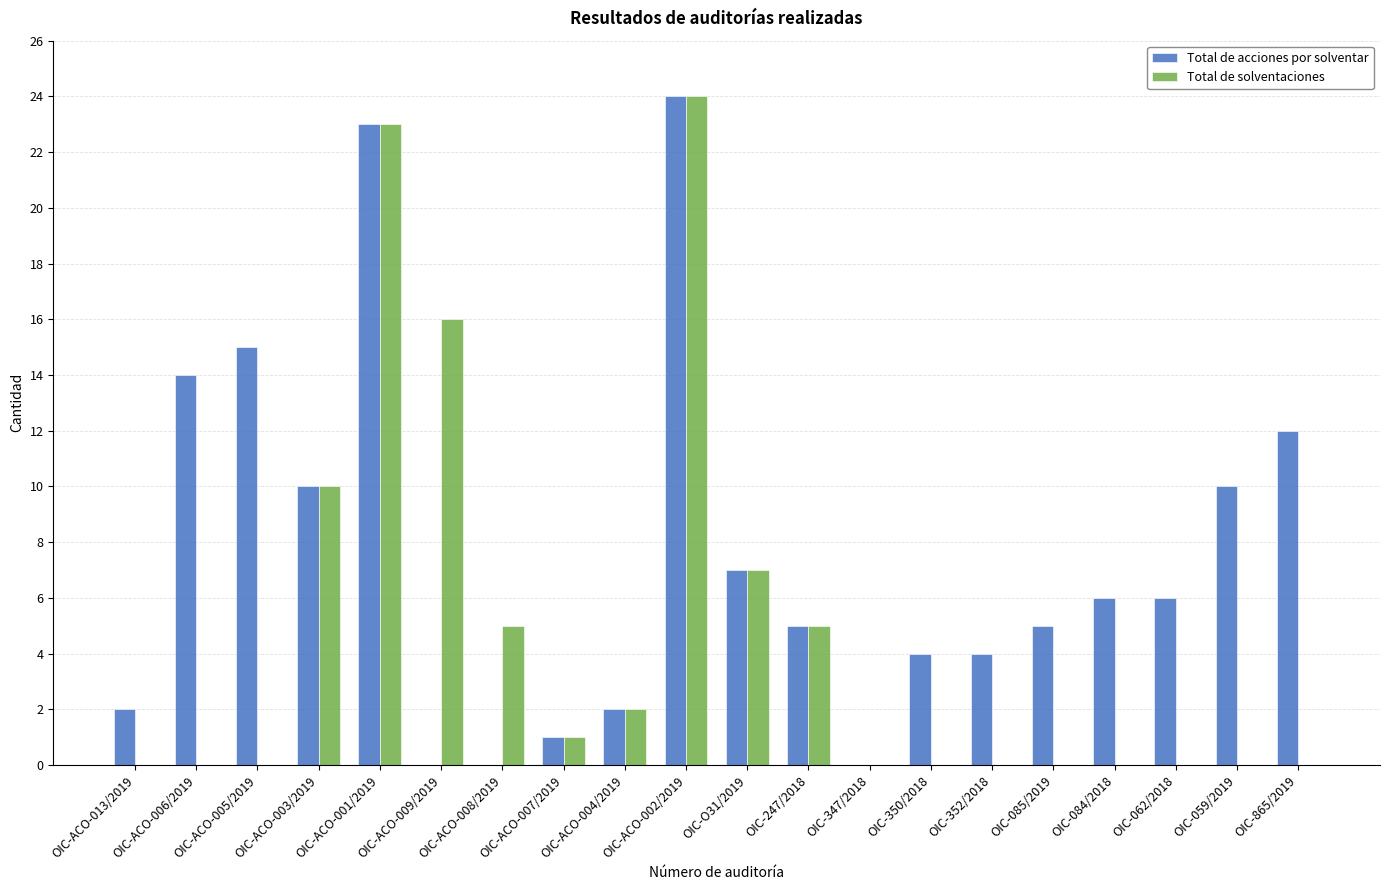

What value does the Total de acciones por solventar series have at OIC-ACO-013/2019?

2